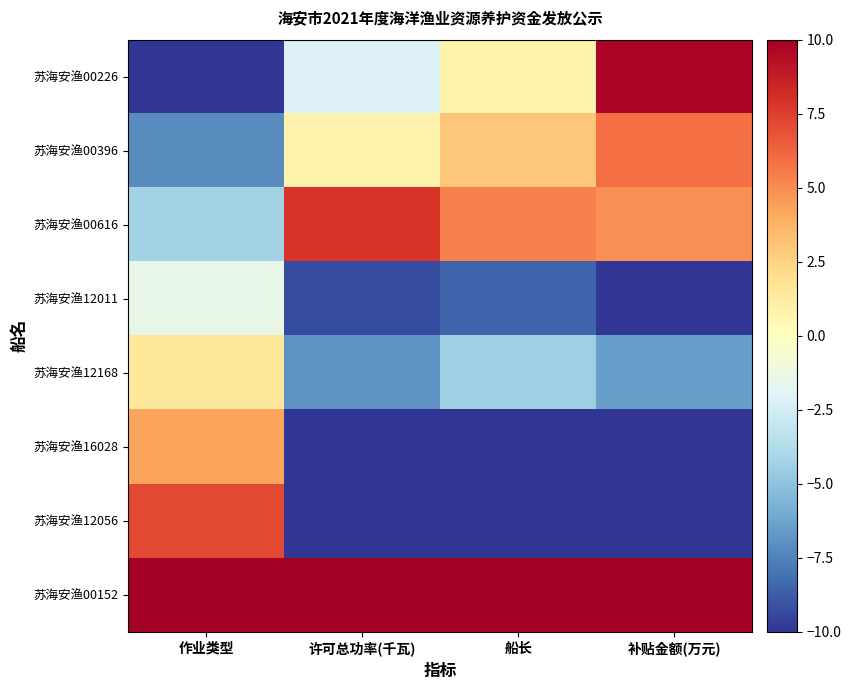

How many series are shown in this chart?

8